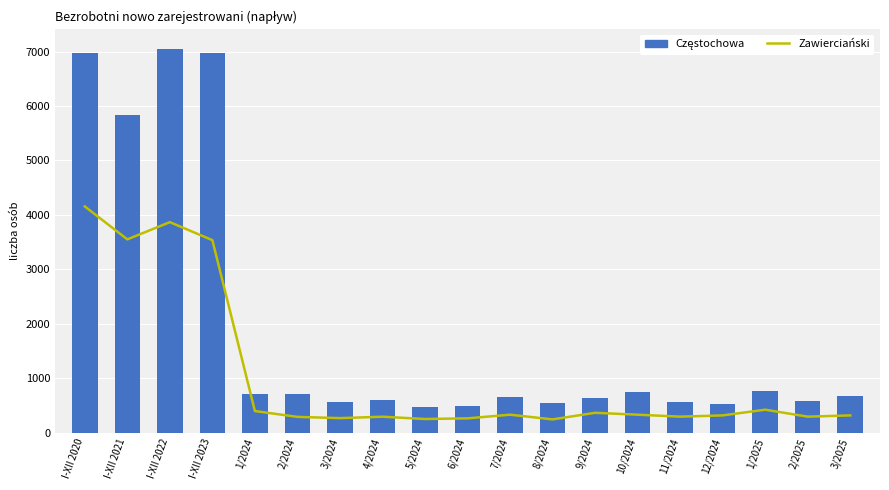

How many categories are shown in the chart?

19